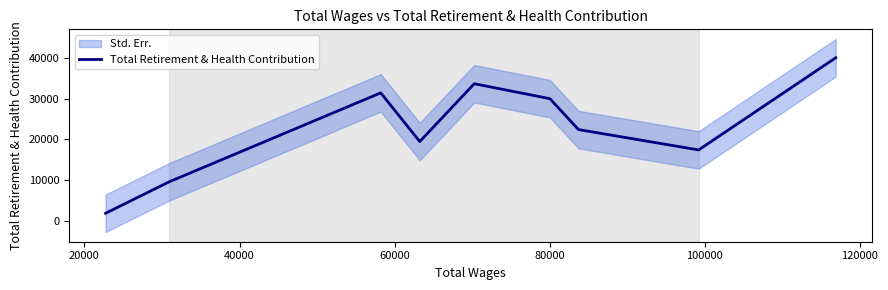

True or false: the data has more than 1 interior local peaks.

True